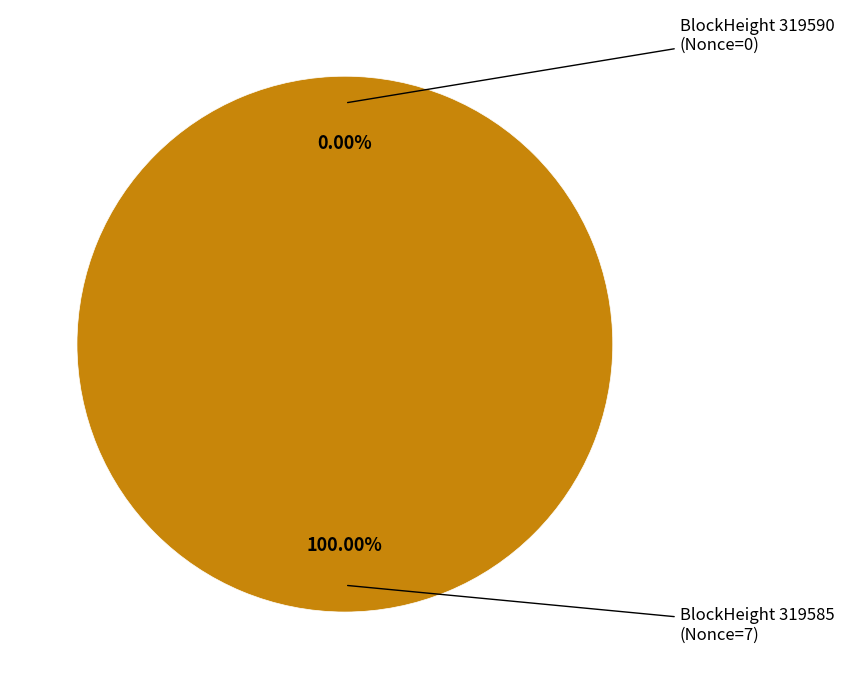

The 319590 slice represents 1% of the pie. True or false?

False